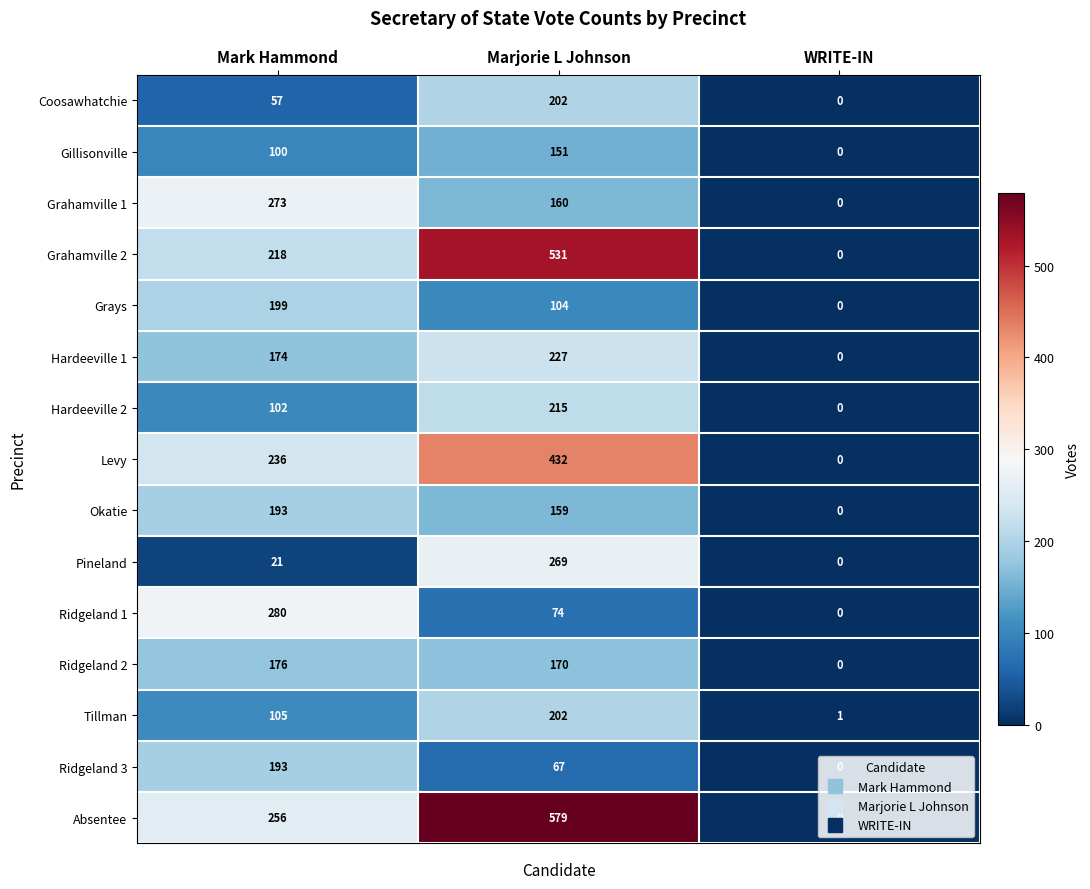

Is it true that Ridgeland 3 equals 132 at Mark Hammond?

False